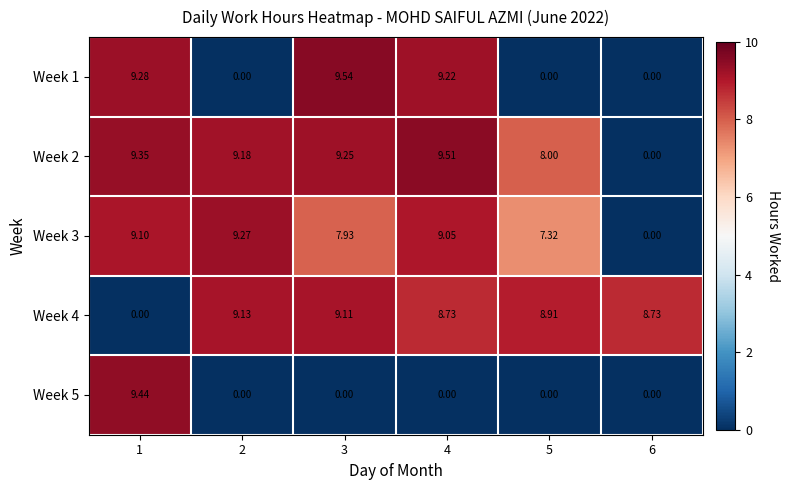

Which series has the largest total across all categories?

Week 2